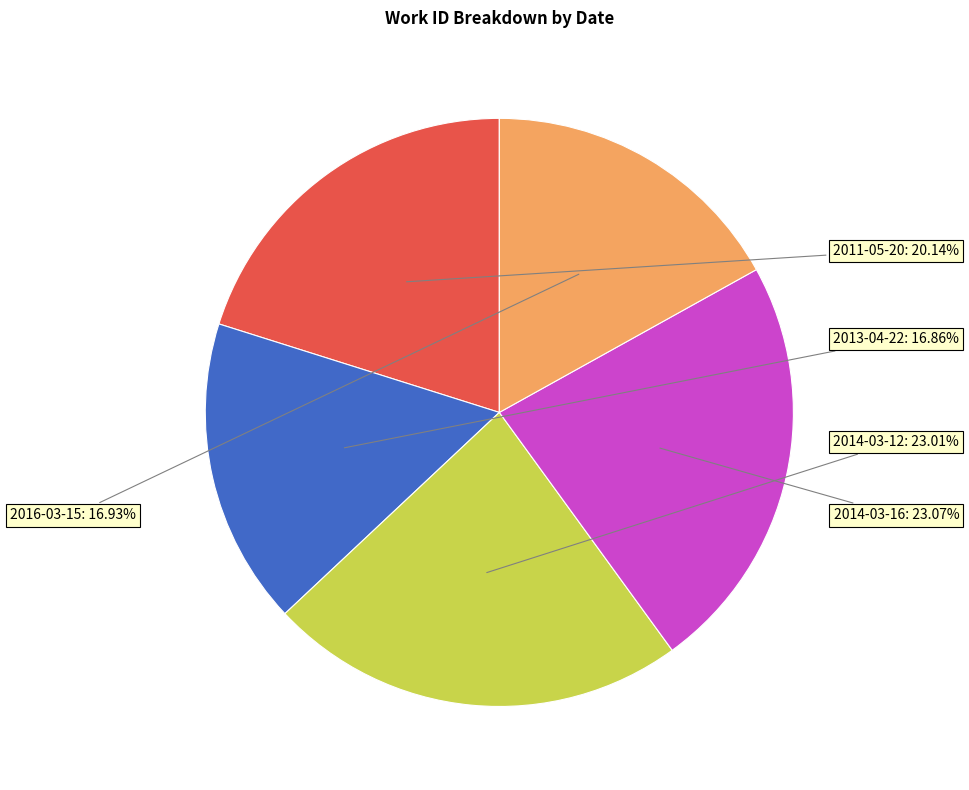

Count the number of slices in the pie.

5